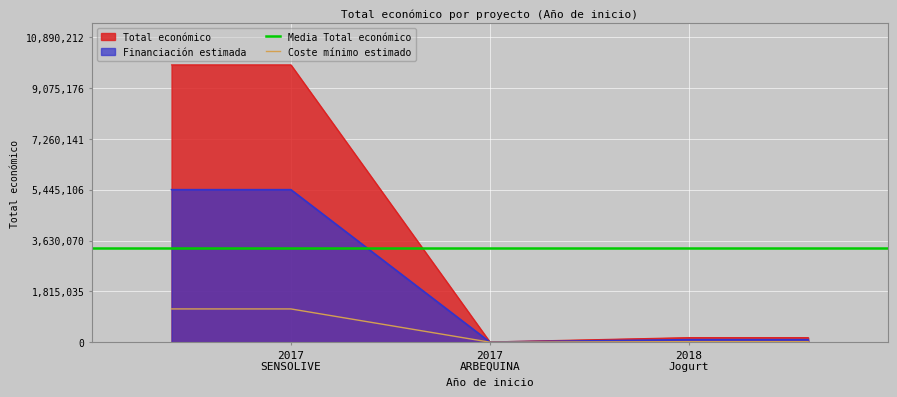

What is the average value?

3358264